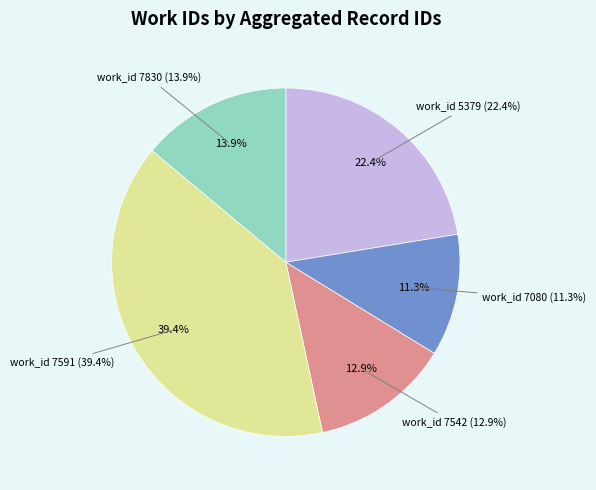

What percentage is the 7080 slice, to the nearest percent?

11%